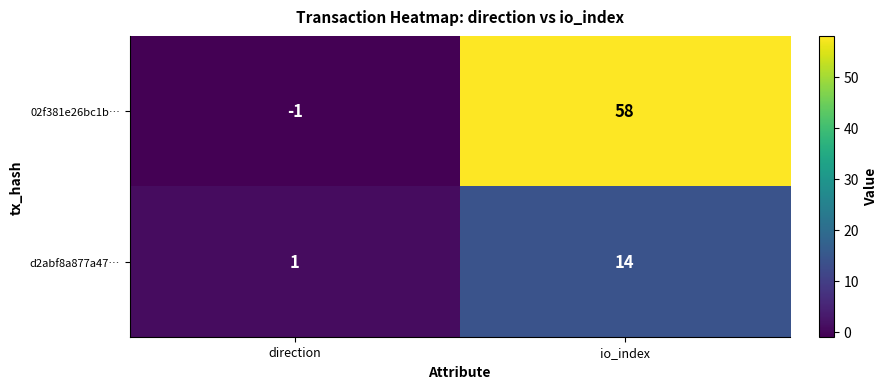

List the series in order of their overall mean, lowest first.

d2abf8a877a47…, 02f381e26bc1b…